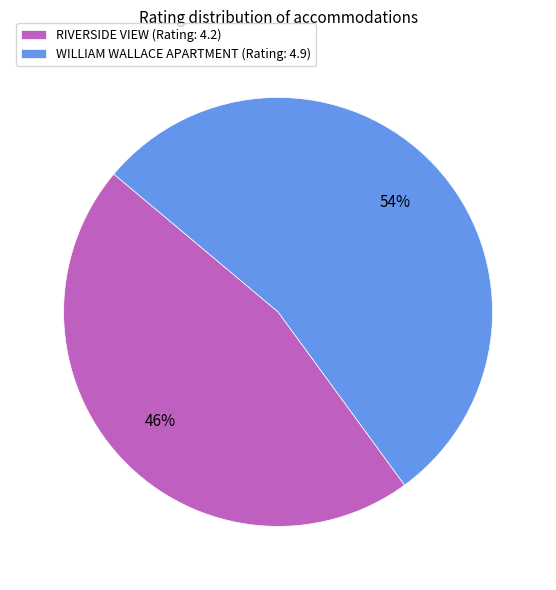

Is there any slice that represents more than half of the pie?

Yes